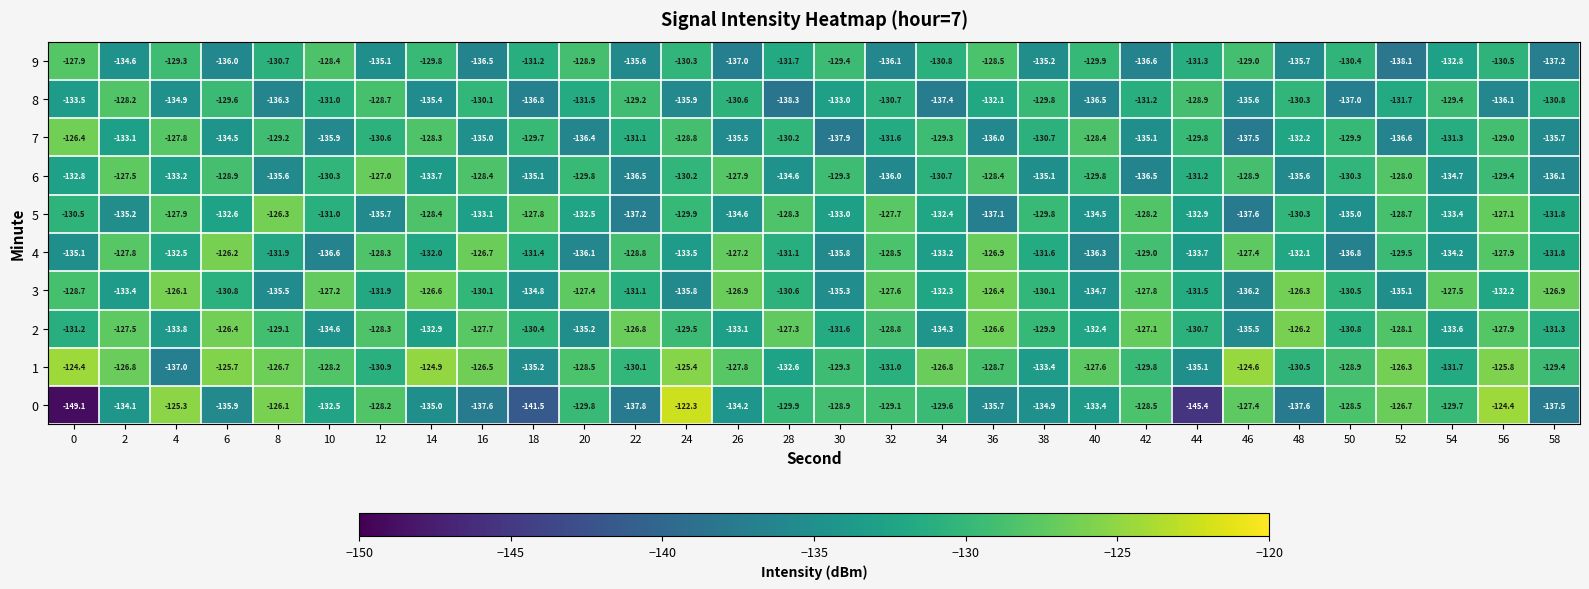

What is the difference between the 7 values at 48 and 16?

2.8